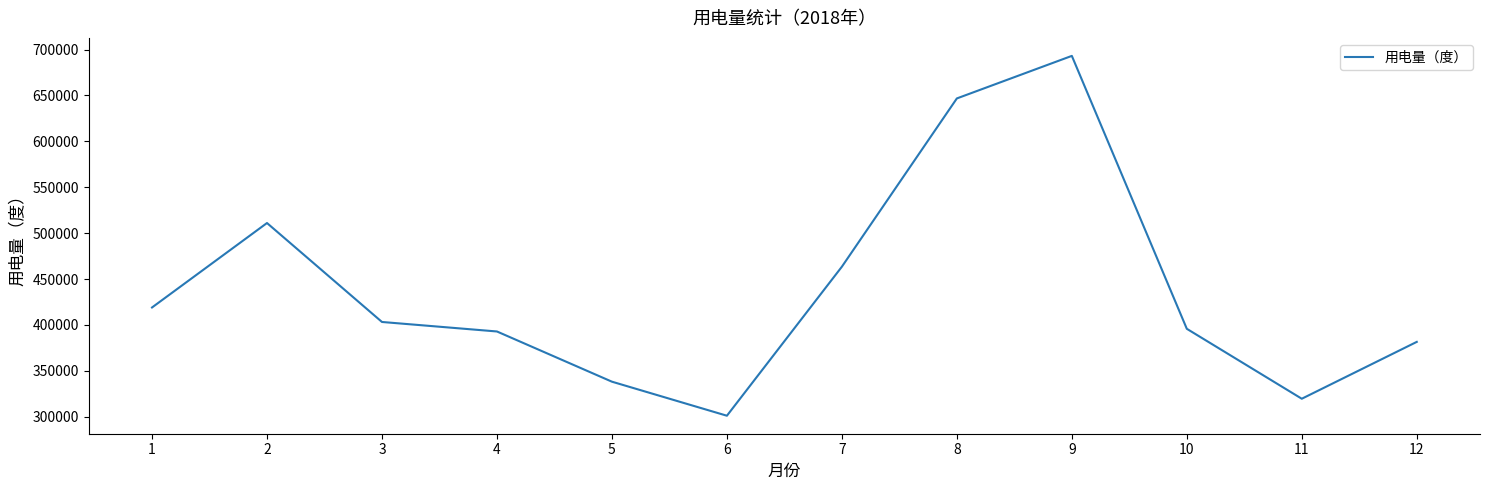

Where is the first local minimum?

6